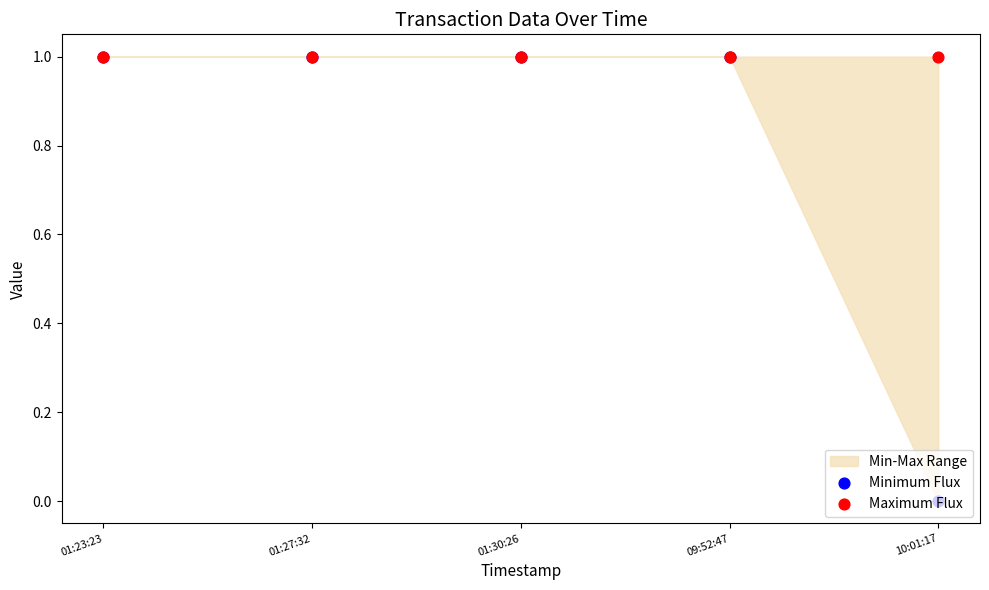

Which series has the largest Y range (max minus min)?

Minimum Flux